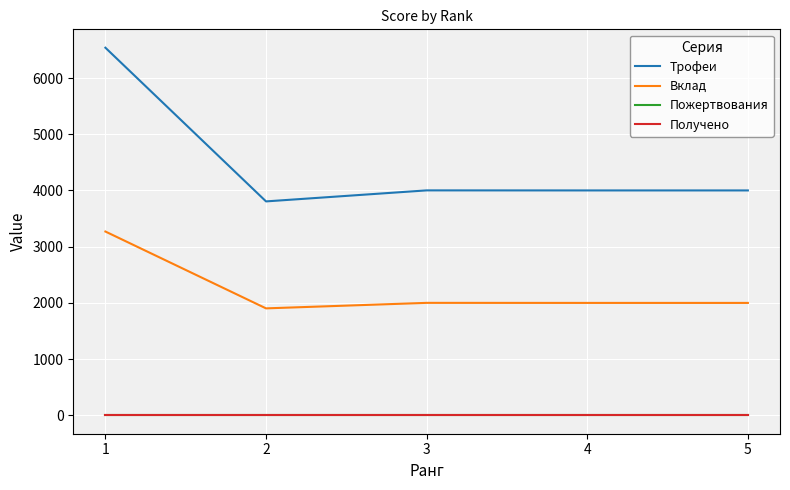

Reading right to left, what are all the values shown in this chart?

Трофеи: 4001	4001	4002	3806	6540
Вклад: 2000	2000	2001	1903	3270
Пожертвования: 0	0	0	0	0
Получено: 0	0	0	0	0